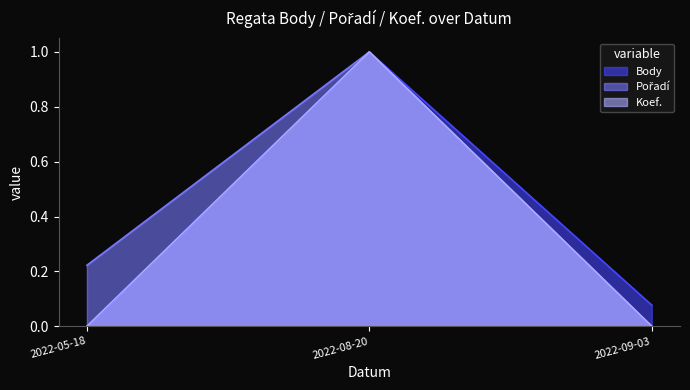

What are all the series names shown in the legend?

Body, Pořadí, Koef.